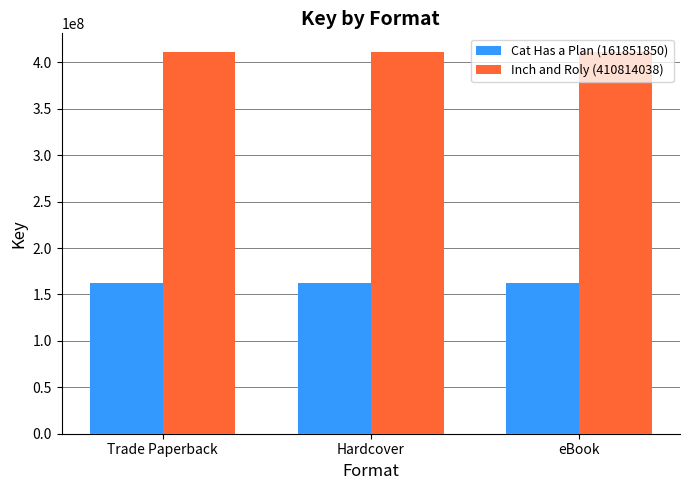

What is the difference between the highest and lowest values at eBook?

248962188